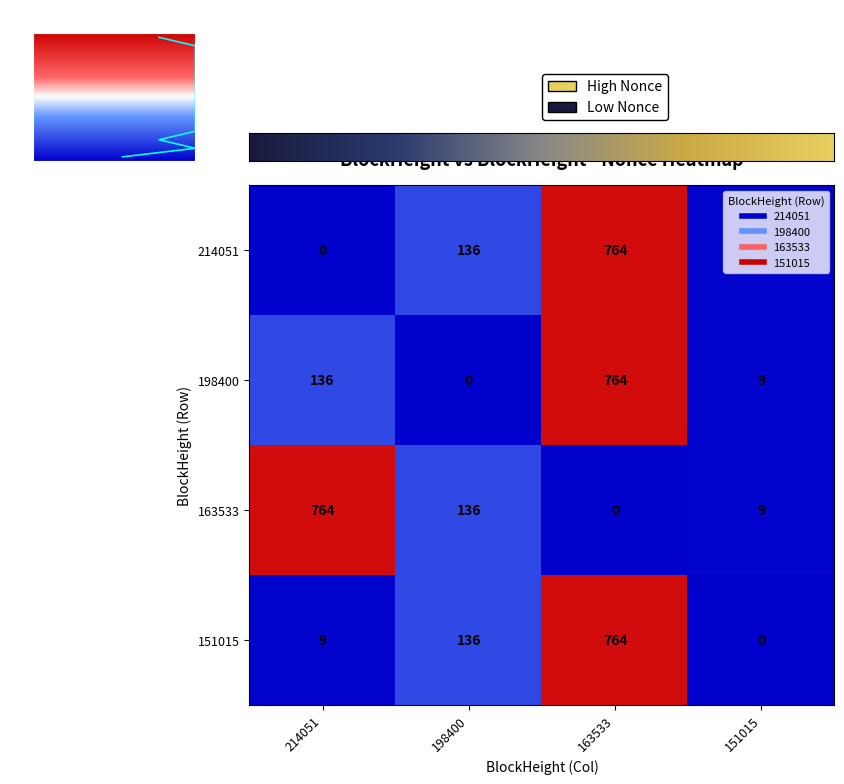

At which label is 198400 closest to 382?

214051